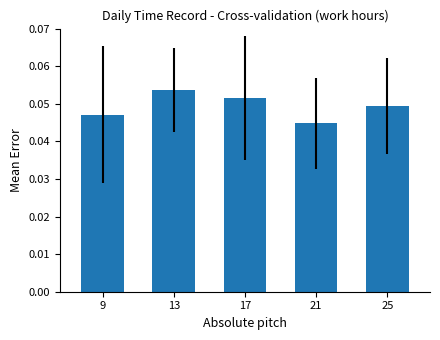

List the labels in order of value, largest first.

13, 17, 25, 9, 21